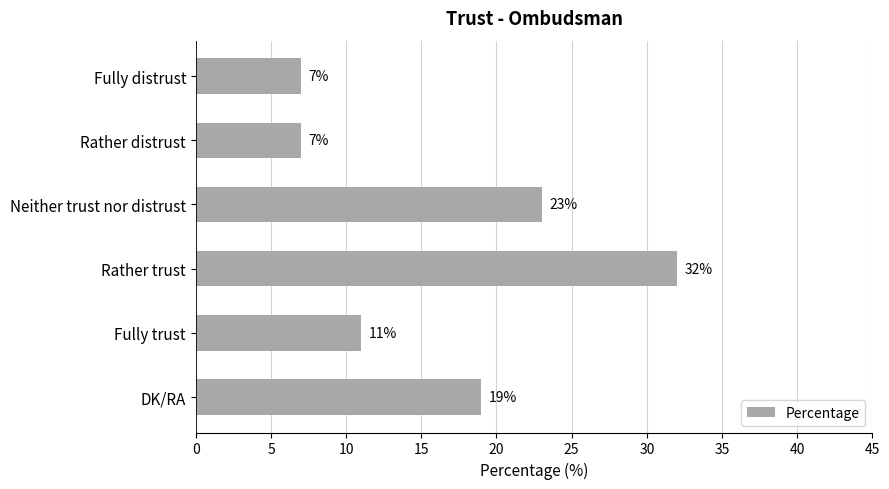

What is the sum of all values?

99